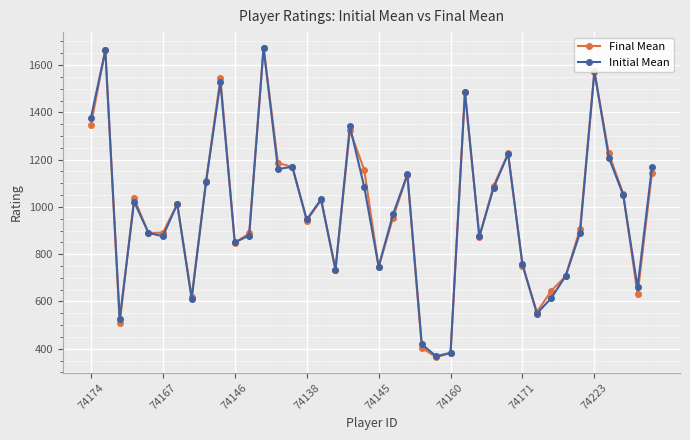

What is the minimum value for Final Mean?

364